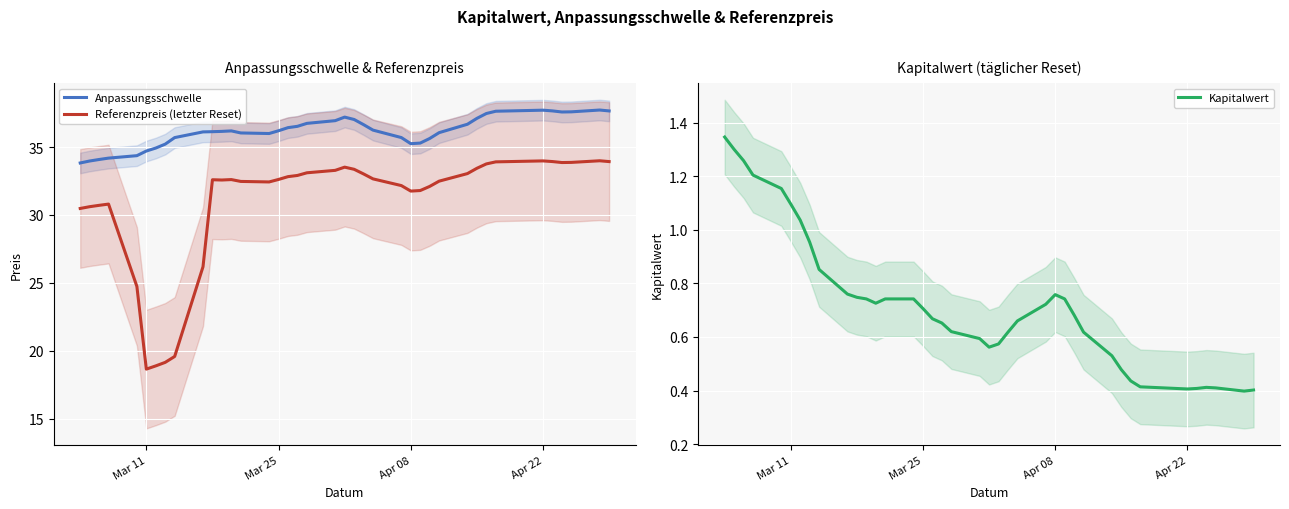

How many data points in Referenzpreis (letzter Reset) are less than 32?

12